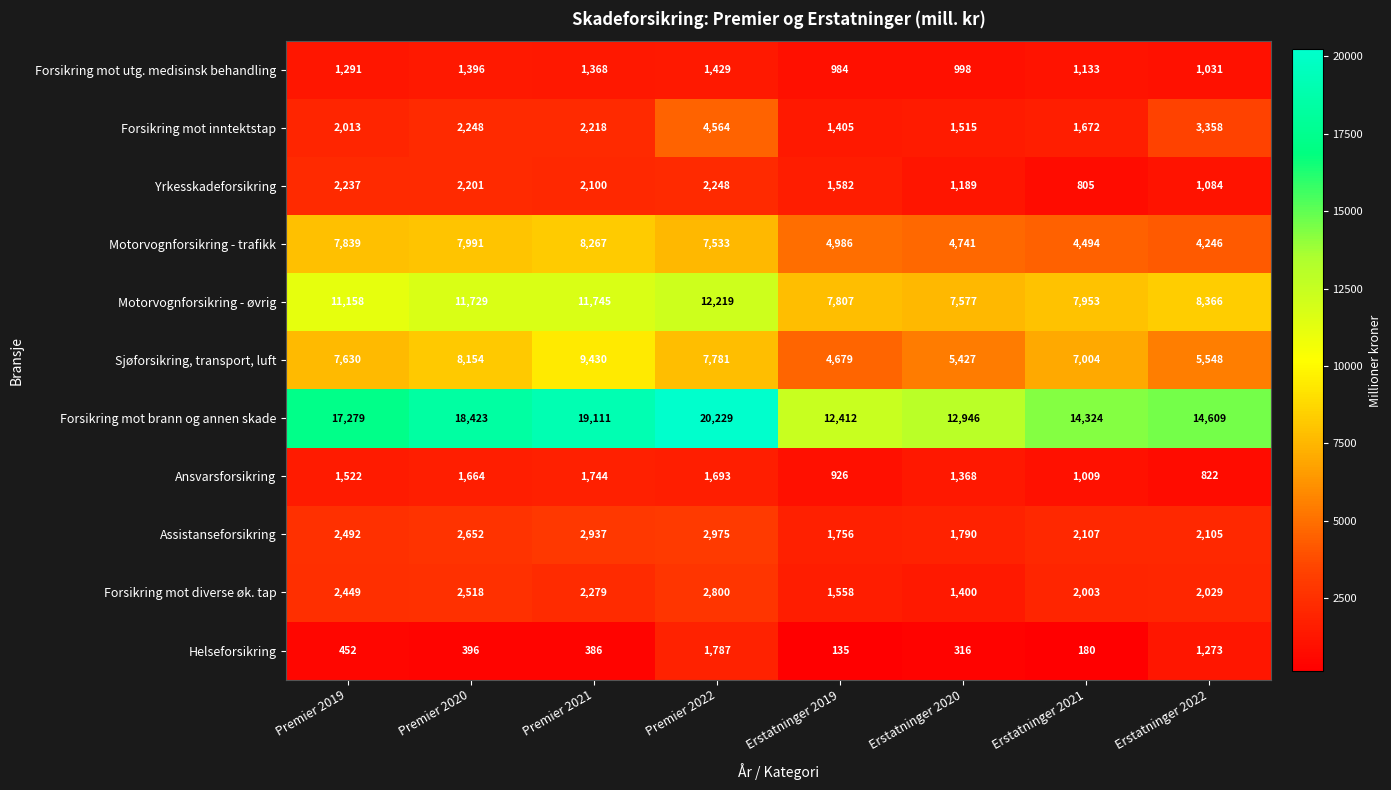

Between Premier 2020 and Erstatninger 2019, which series saw the biggest shift?

Forsikring mot brann og annen skade